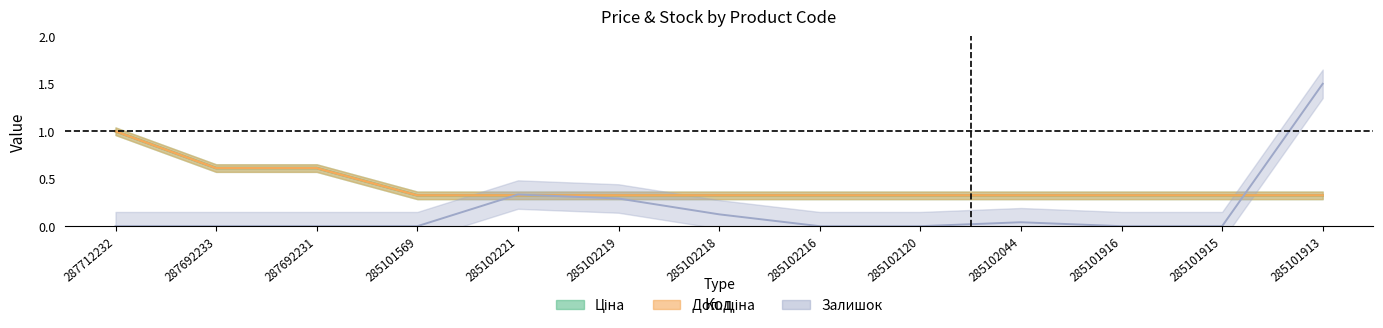

What is the label of the 10th point from the left?

285102044